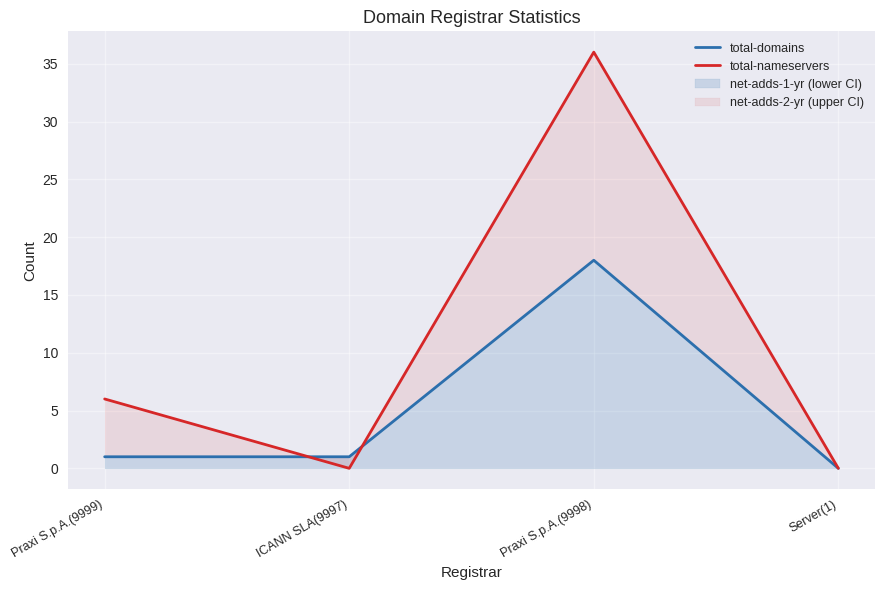

Between ICANN SLA(9997) and Praxi S.p.A.(9998), which is larger?

Praxi S.p.A.(9998)